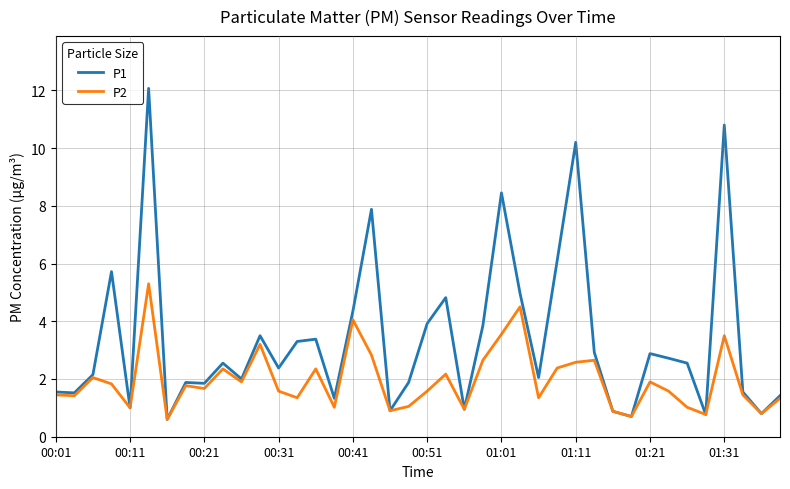

What is the maximum value for P1?

12.1